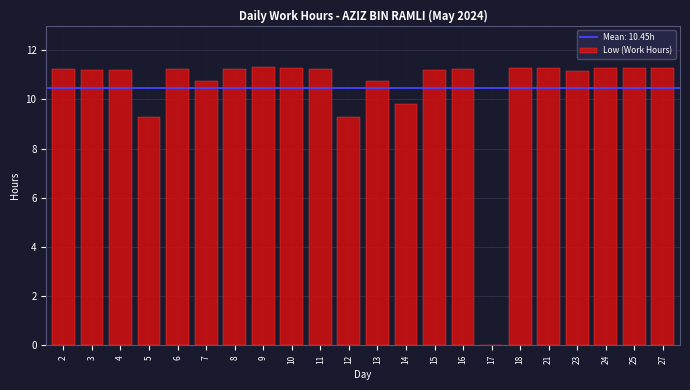

Is it true that the value at 27 is 3.0?

False